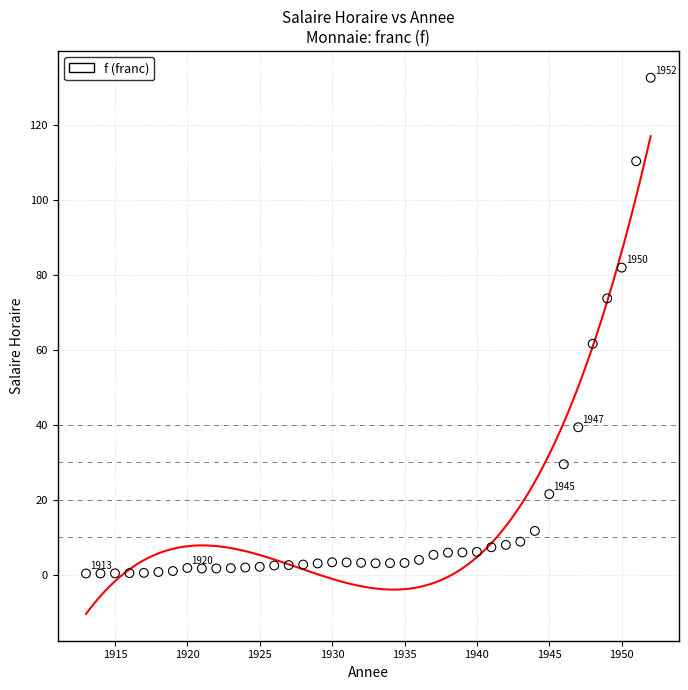

What Y value in the scatter plot is closest to 66?

61.6